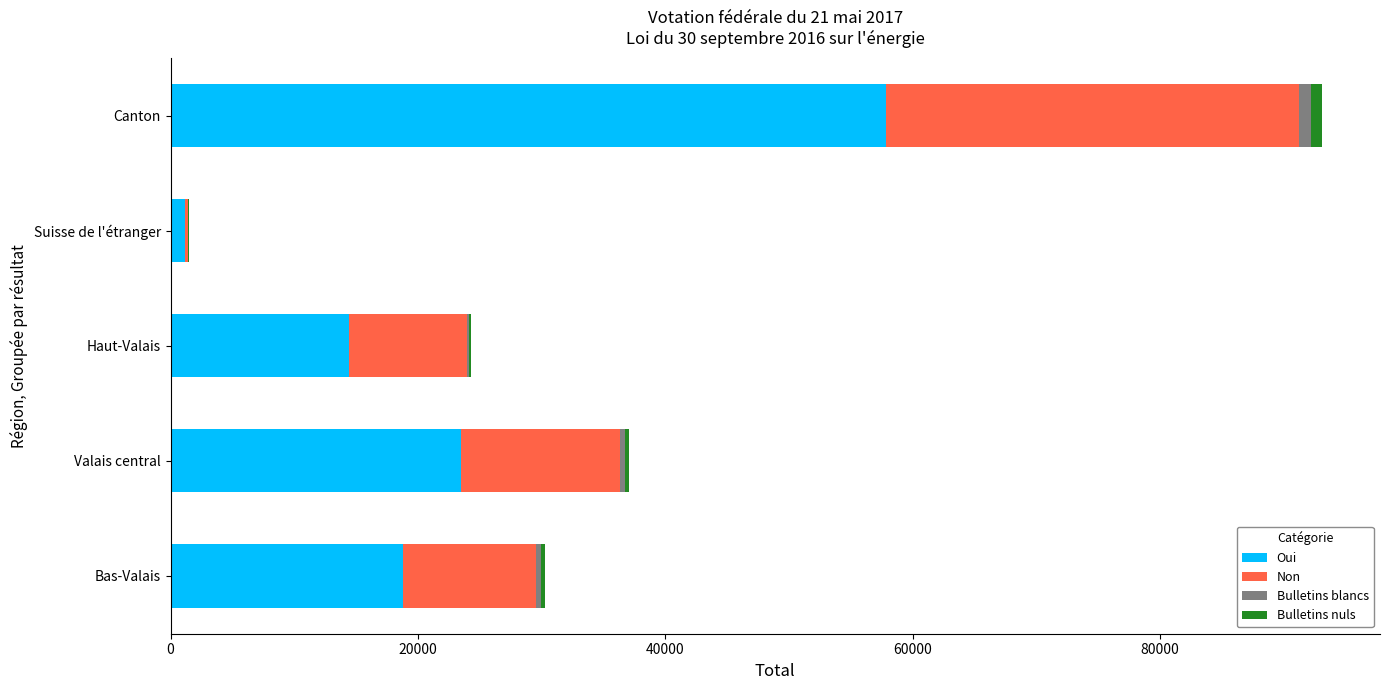

What is the sum of all Oui values?

115662